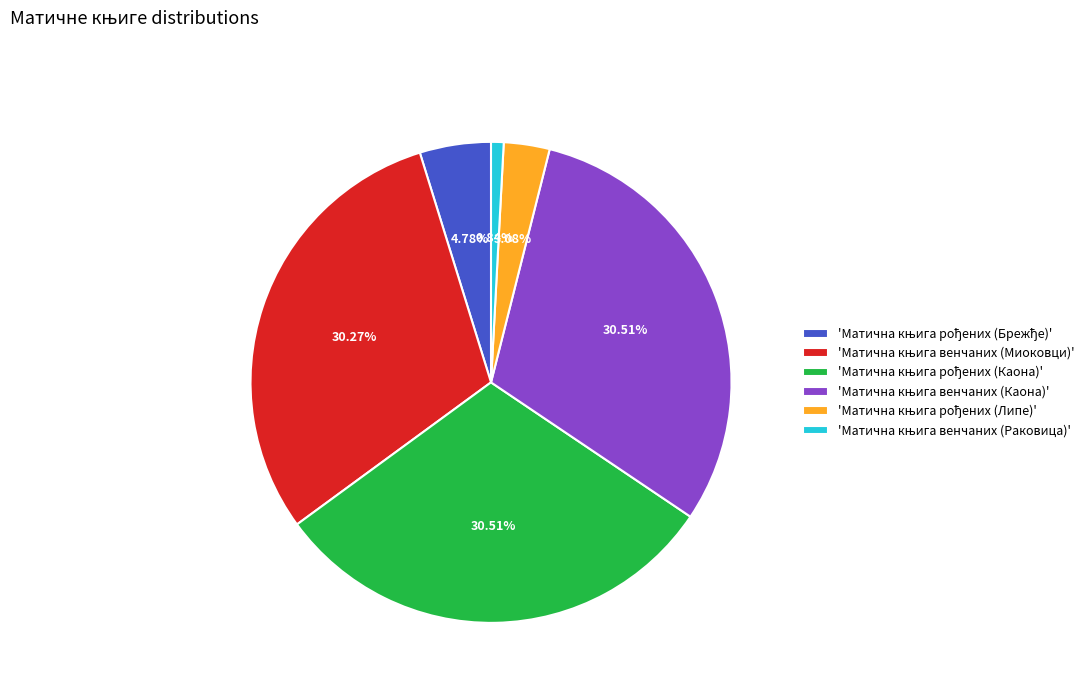

Does any single category account for the majority?

No